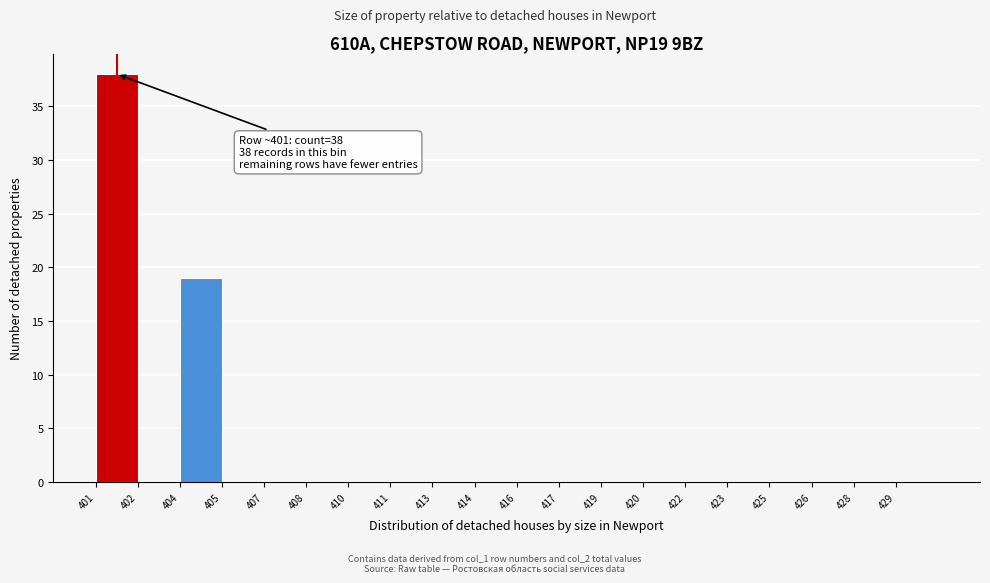

Reading left to right, extract all data points from this chart.

401=38	402=0	404=19	405=0	407=0	408=0	410=0	411=0	413=0	414=0	416=0	417=0	419=0	420=0	422=0	423=0	425=0	426=0	428=0	429=0